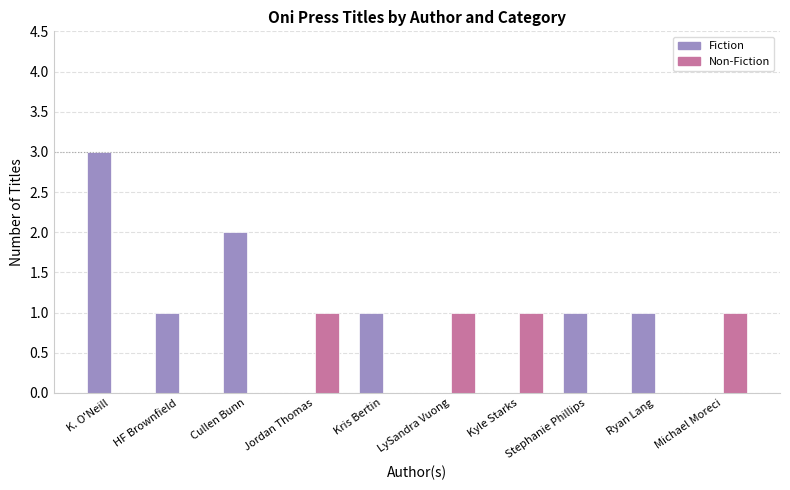

How many data points does each series have?

10